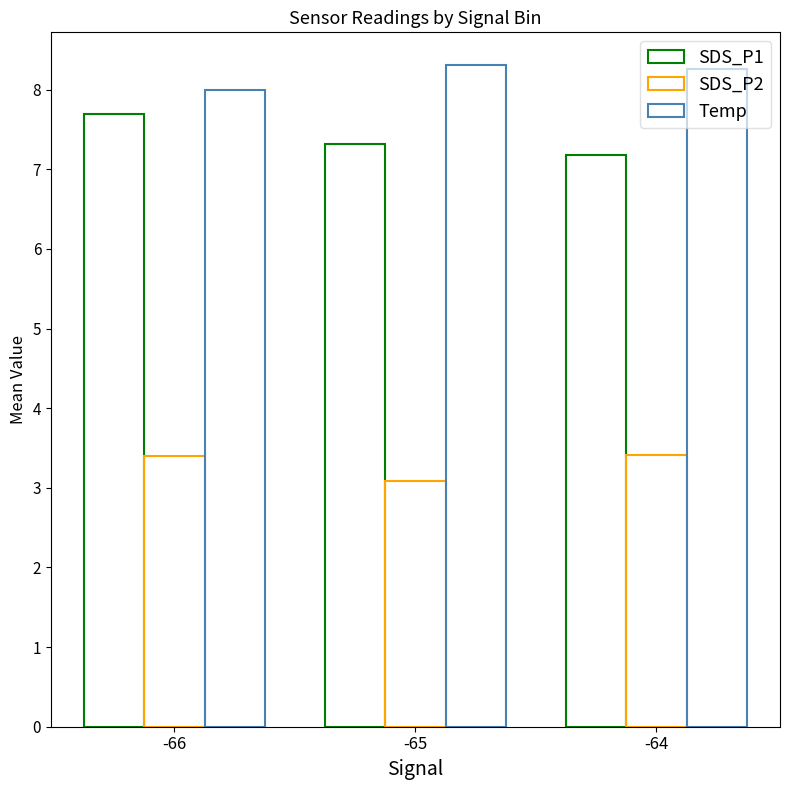

Are the bars grouped side by side (vs. stacked)?

Yes